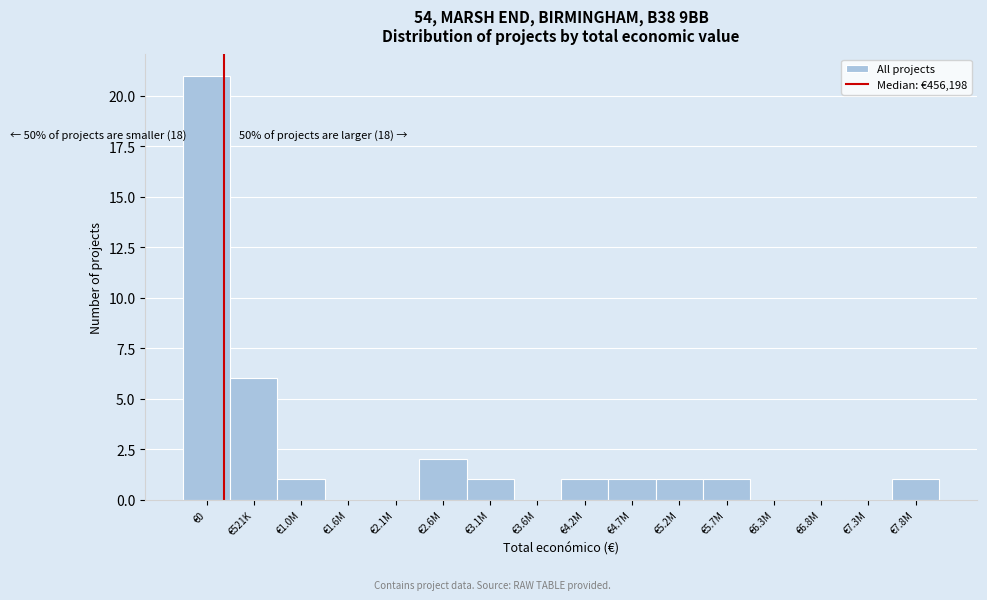

Reading left to right, list all the values displayed in this chart.

€0=21	€521K=6	€1.0M=1	€1.6M=0	€2.1M=0	€2.6M=2	€3.1M=1	€3.6M=0	€4.2M=1	€4.7M=1	€5.2M=1	€5.7M=1	€6.3M=0	€6.8M=0	€7.3M=0	€7.8M=1